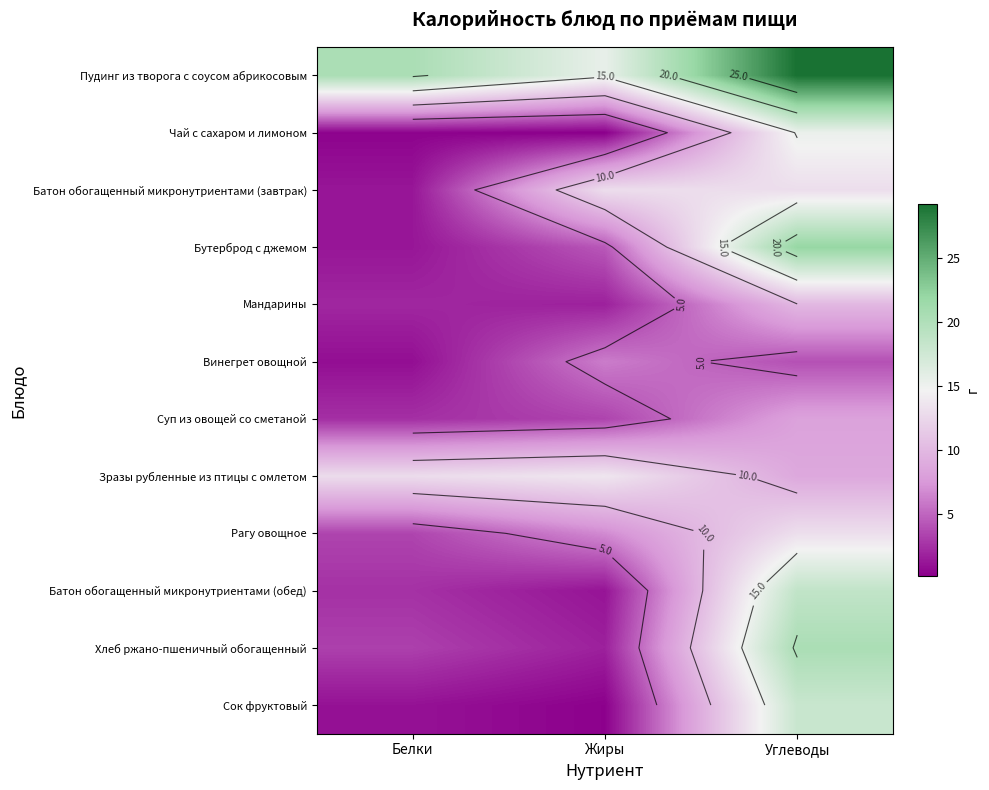

The value of Хлеб ржано-пшеничный обогащенный at Углеводы is 20.4. True or false?

True